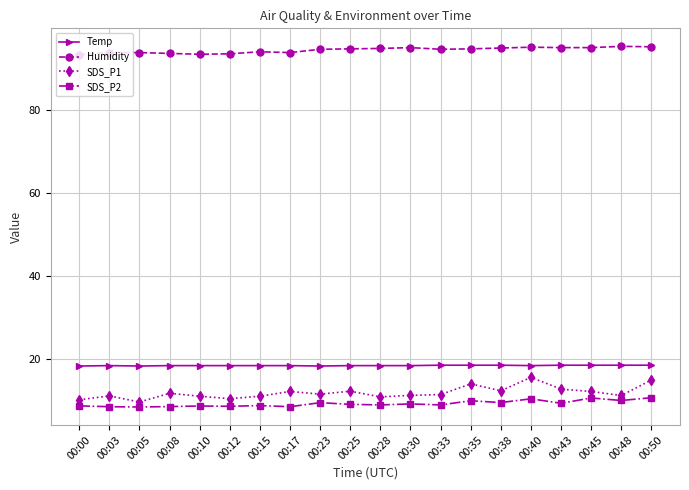

Which series has the largest total across all categories?

Humidity